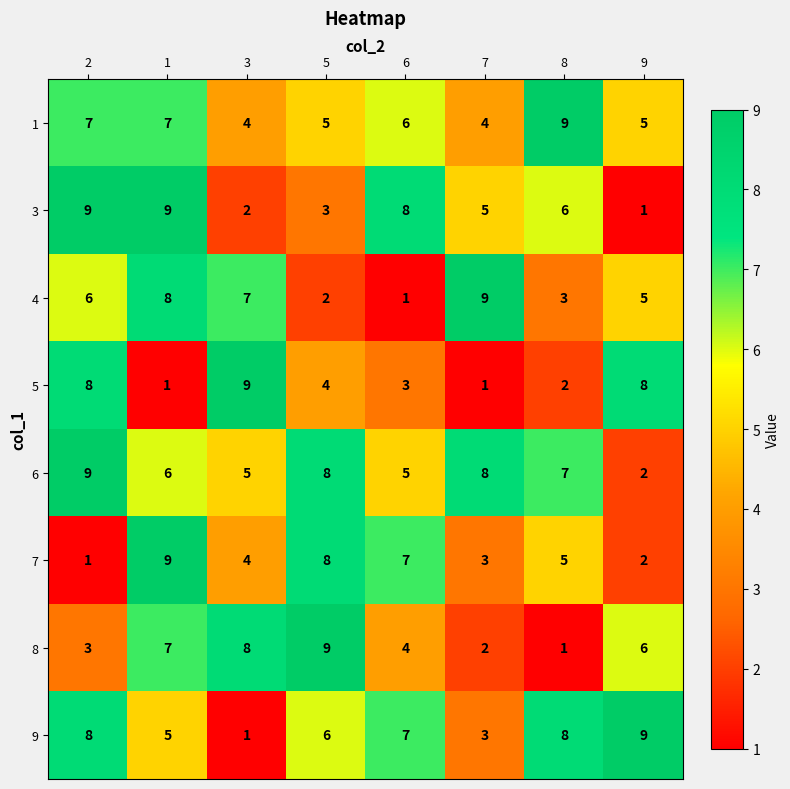

What is the smallest value displayed?

1